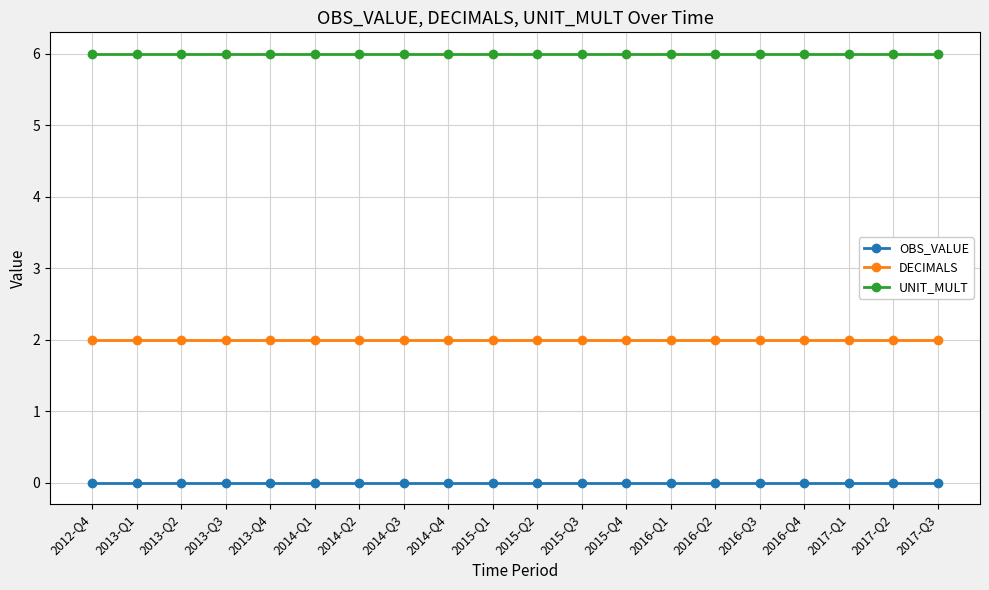

What is the total value across all series at 2014-Q4?

8